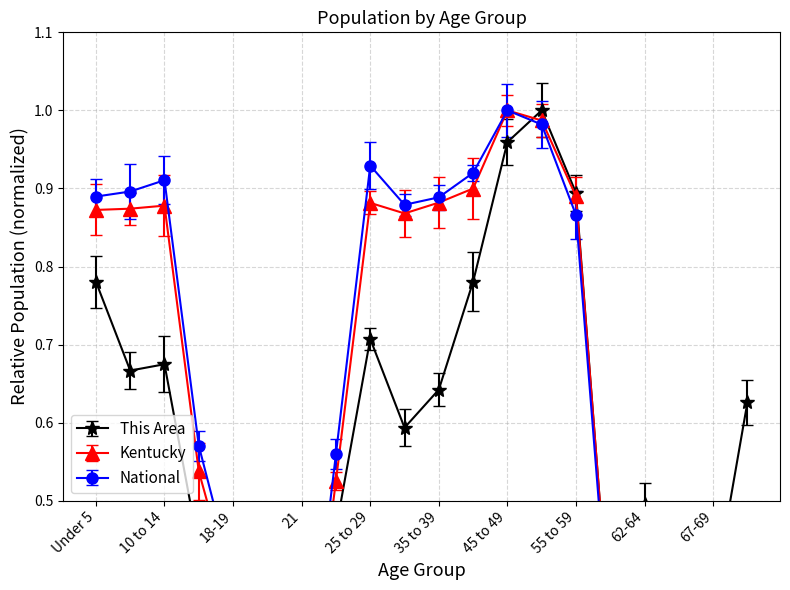

Which series has the largest range (max minus min)?

This Area